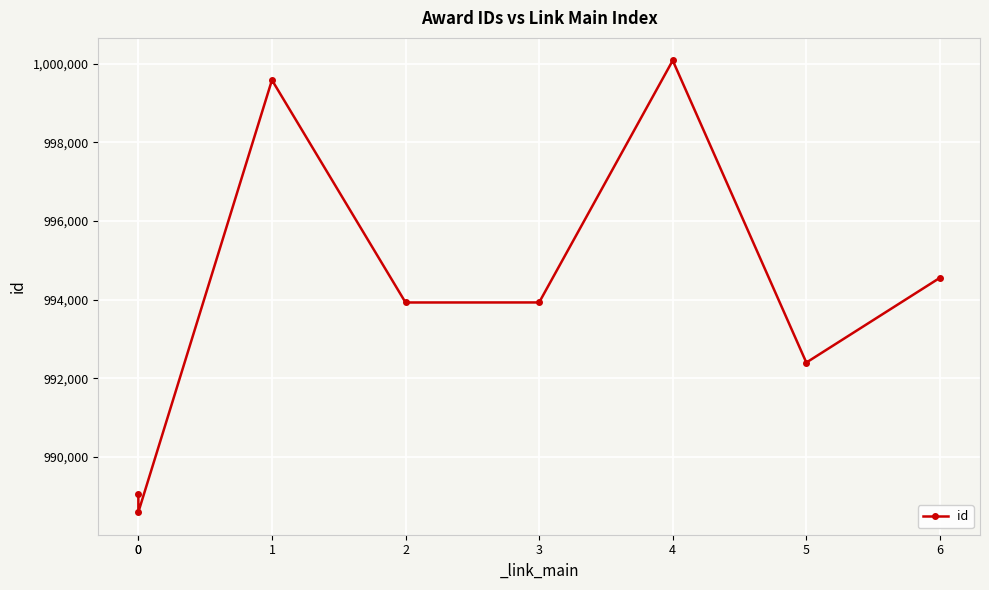

True or false: the data has more than 2 interior local peaks.

False